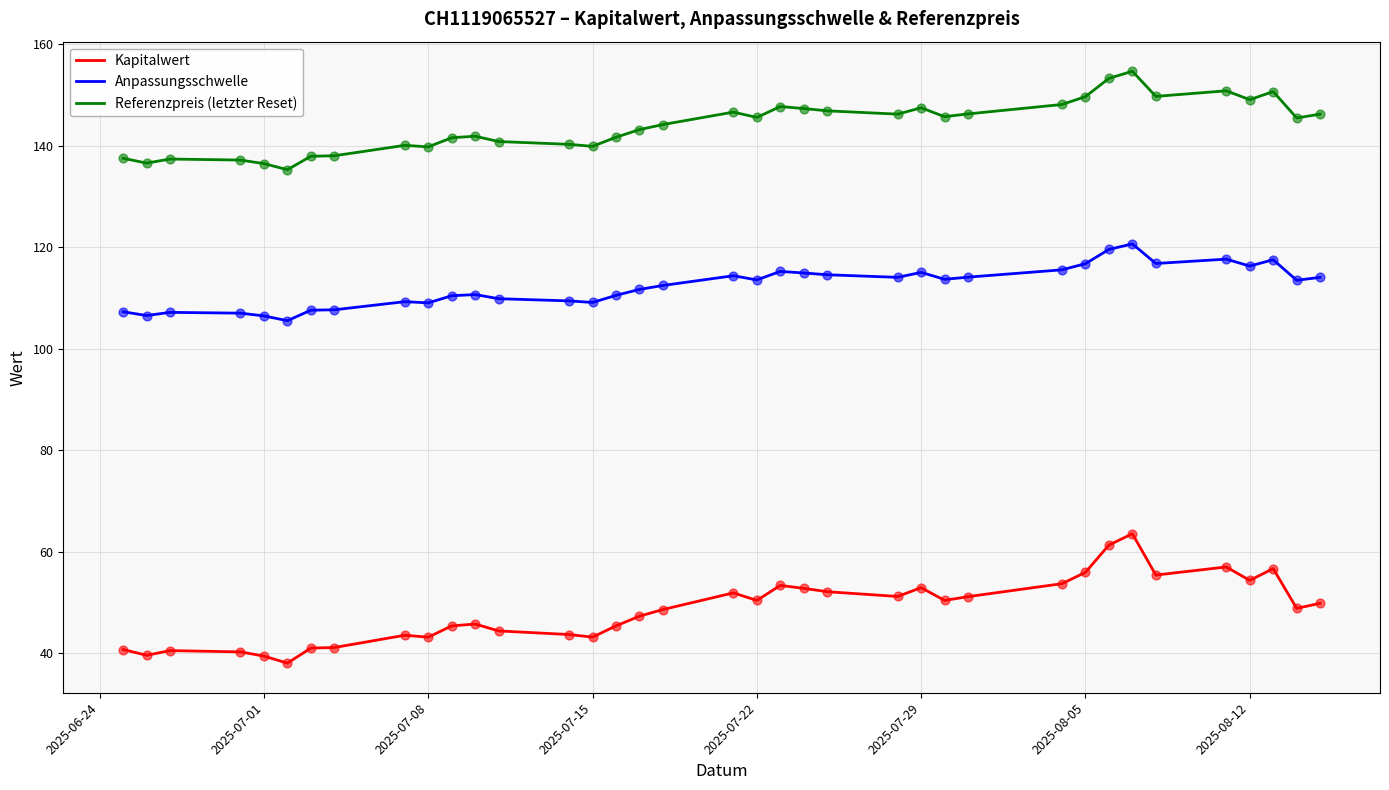

Is the value of Anpassungsschwelle at 2025-07-01 greater than the value of Referenzpreis (letzter Reset) at 2025-07-22?

No